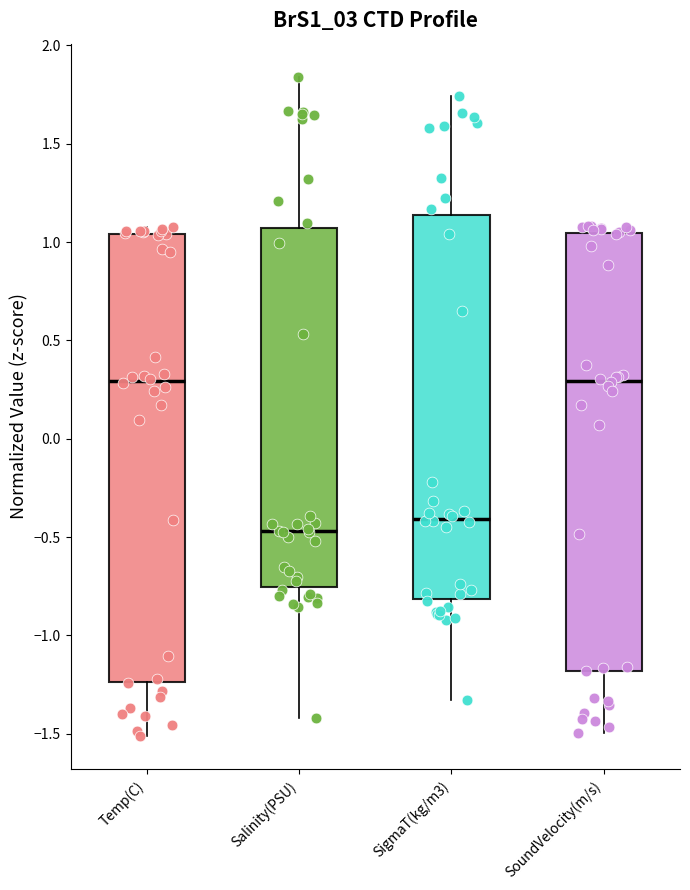

Where is the upper edge of the box for SigmaT(kg/m3) on the y-axis? The values are not printed on the chart, so give them approximately, as read against the axis.

1.15